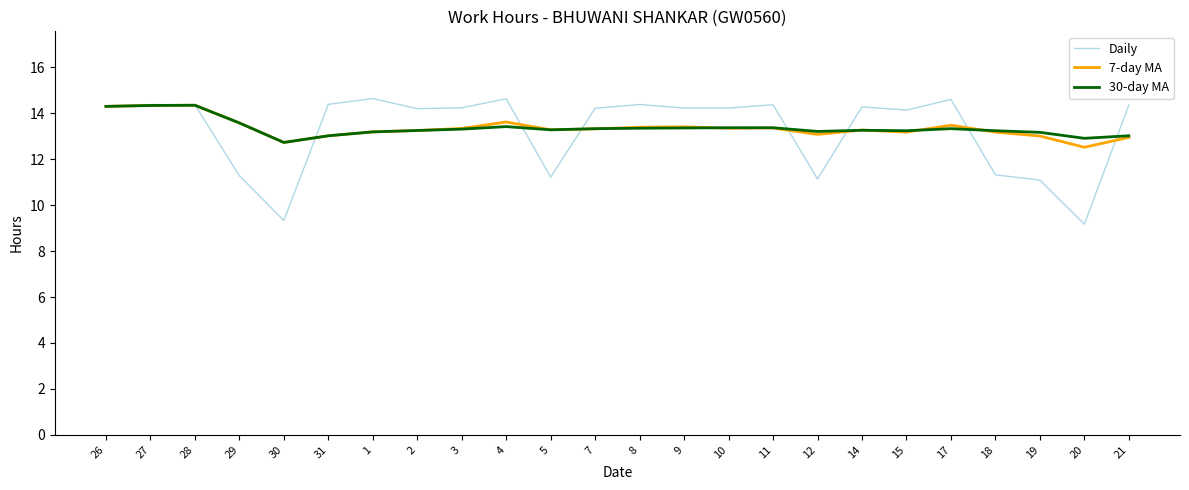

What is the sum of all 7-day MA values?

320.5